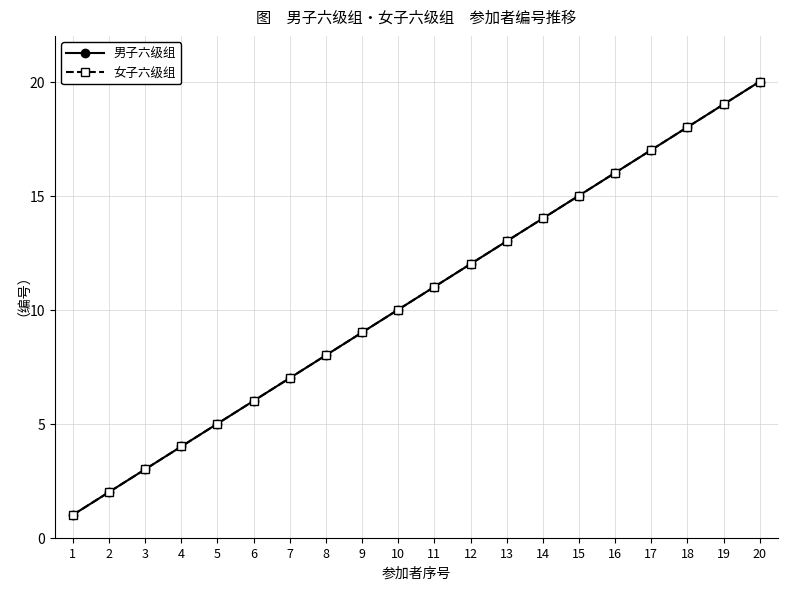

What are all the series names shown in the legend?

男子六级组, 女子六级组